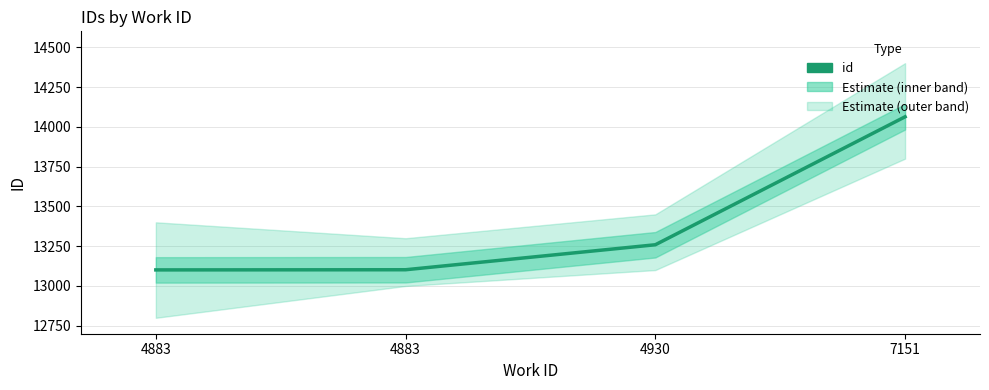

Where does the data first go above 13259?

7151